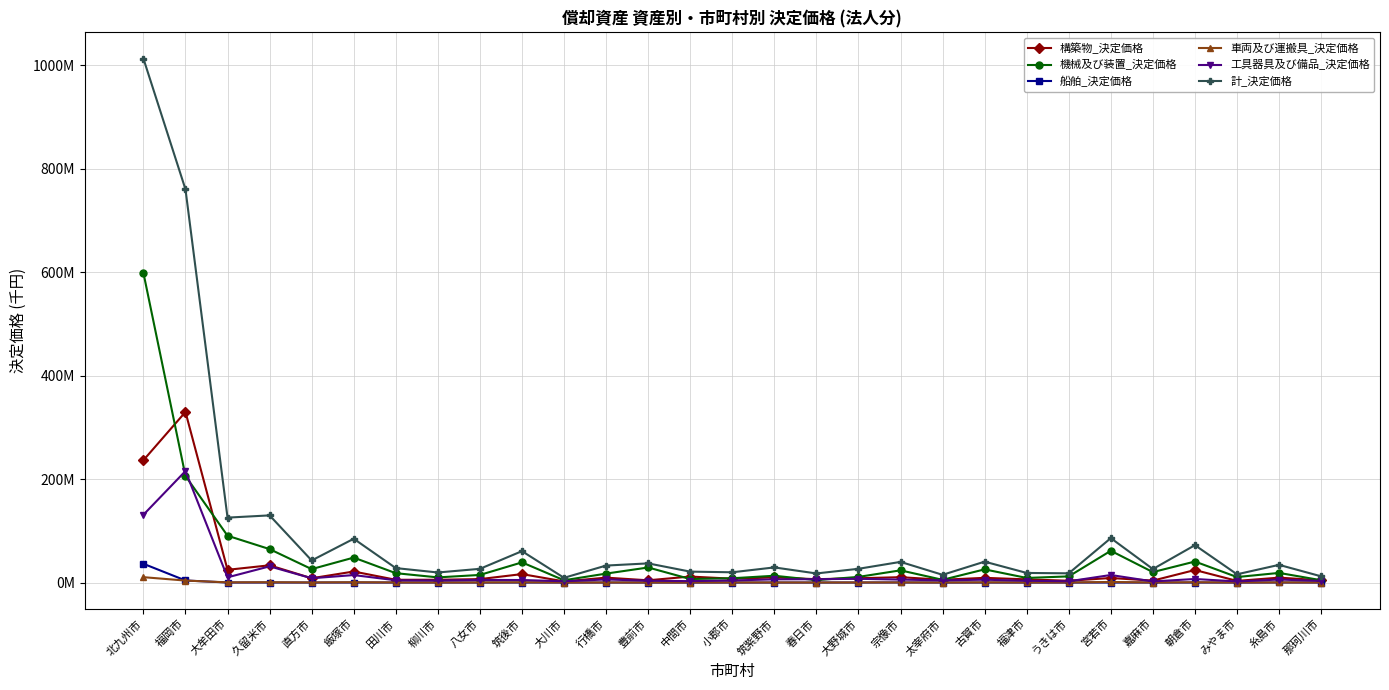

What is the difference between the maximum and minimum values in the 工具器具及び備品_決定価格 series?

213476172